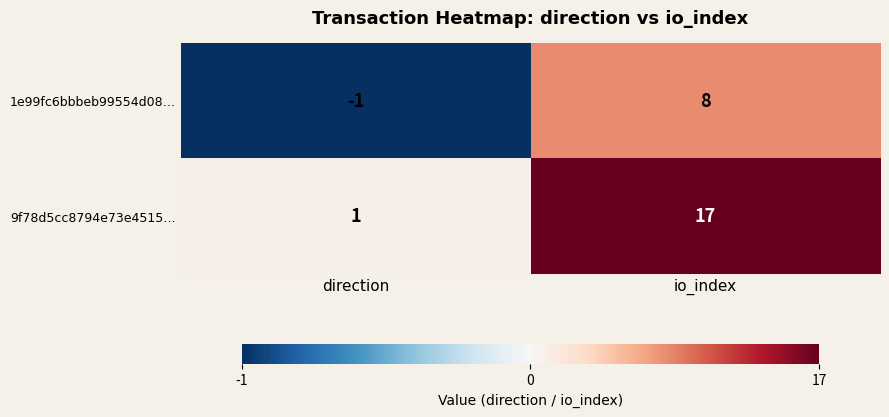

What is the greatest value displayed?

17